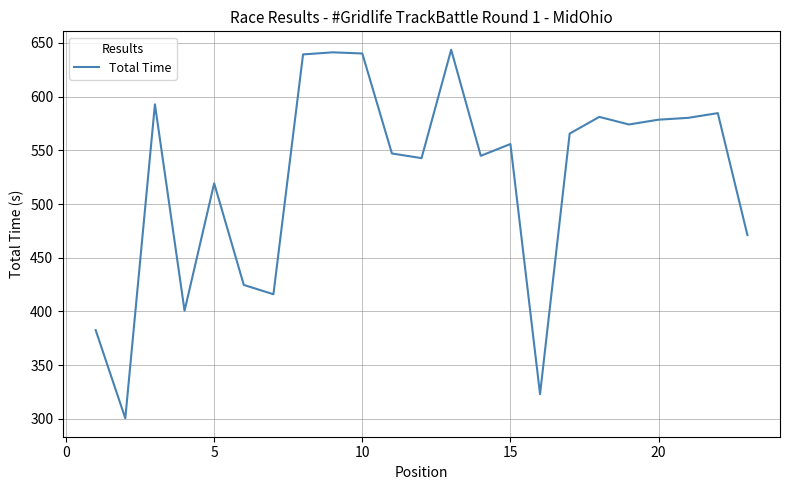

What is the greatest value displayed?

643.6